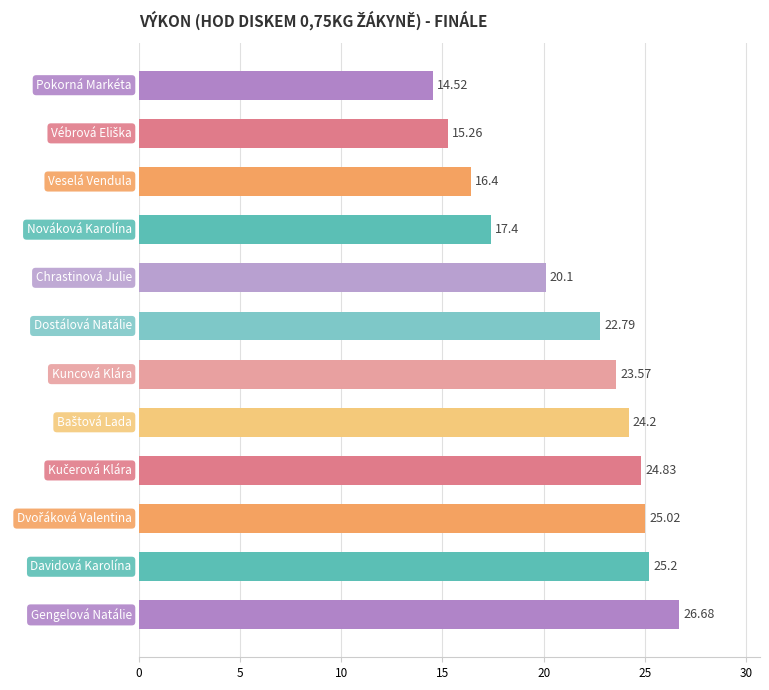

What is the sum of all values?

256.0